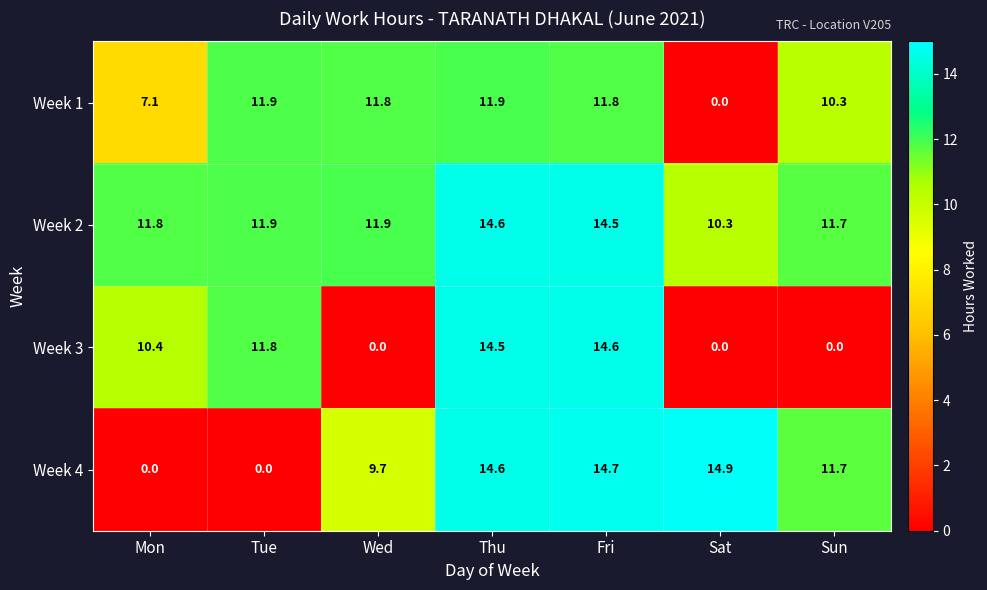

Which series has the largest range (max minus min)?

Week 4